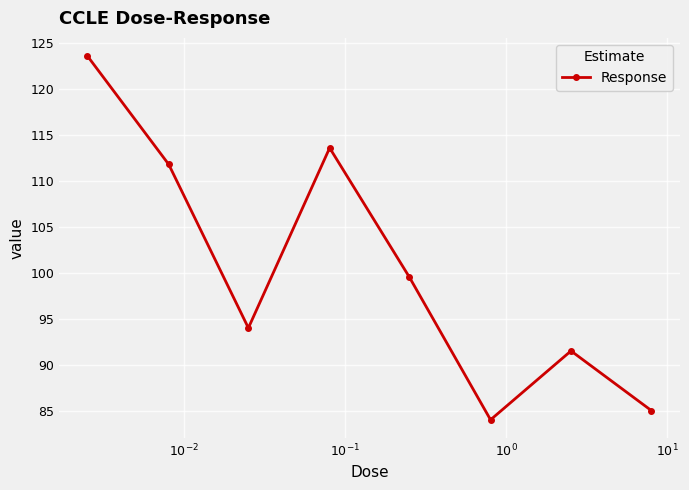

What is the maximum value shown in the chart?

123.6